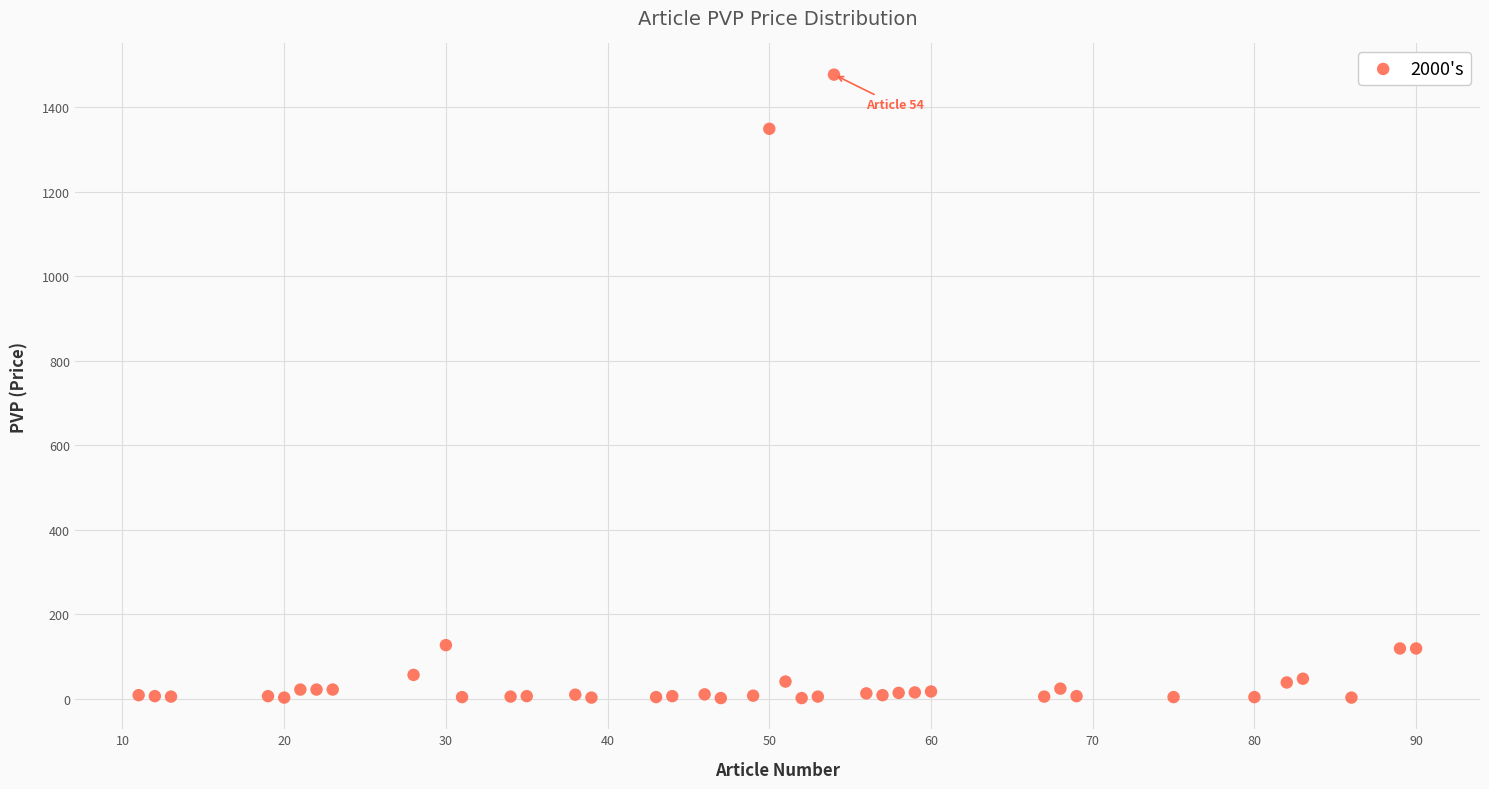

What is the range of X values (max minus min)?

79.0